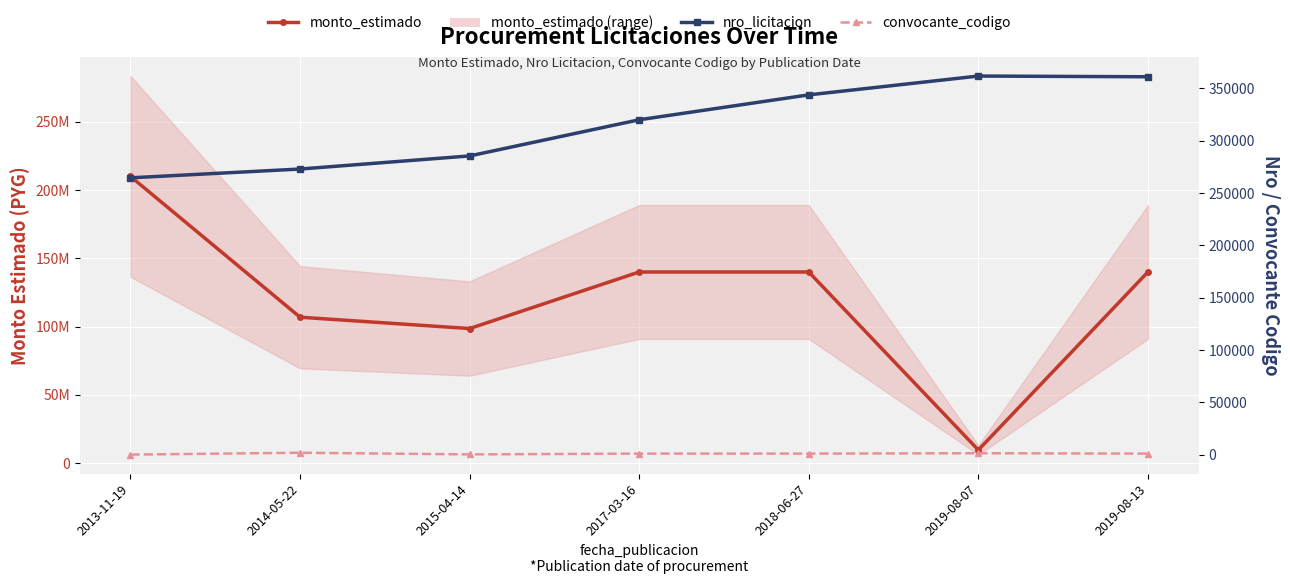

What is the spread (max minus min) of values at 2017-03-16?

139998972